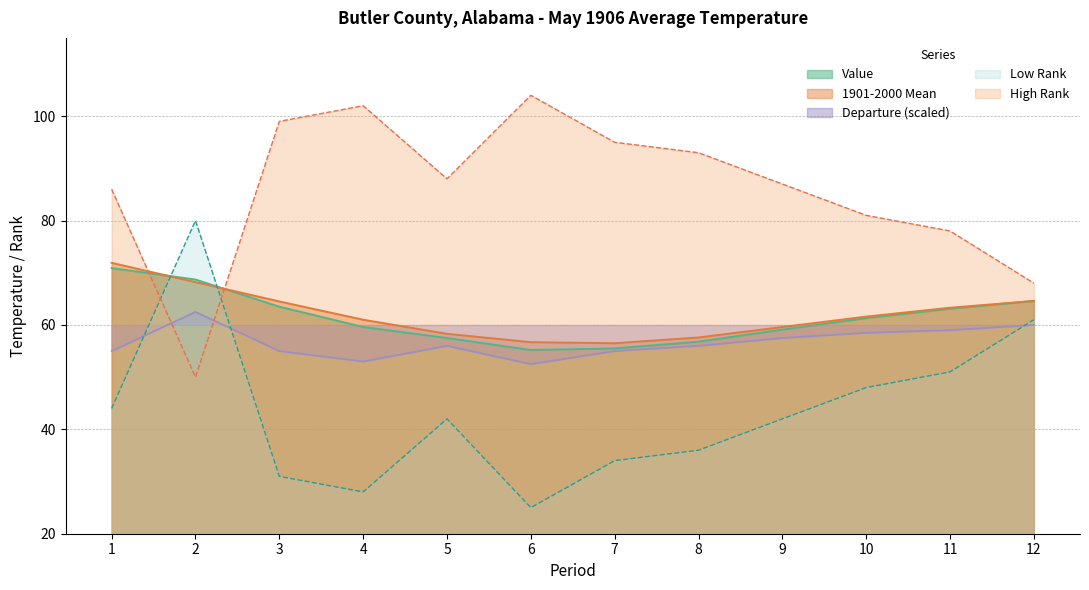

Reading left to right, transcribe all the data shown in this chart.

Value: 70.9	68.7	63.5	59.6	57.5	55.2	55.5	56.8	59.1	61.3	63.1	64.6
1901-2000 Mean: 71.9	68.2	64.5	61.0	58.3	56.7	56.5	57.6	59.6	61.6	63.3	64.6
Departure: 55.0	62.5	55.0	53.0	56.0	52.5	55.0	56.0	57.5	58.5	59.0	60.0
Low Rank: 44.0	80.0	31.0	28.0	42.0	25.0	34.0	36.0	42.0	48.0	51.0	61.0
High Rank: 86.0	50.0	99.0	102.0	88.0	104.0	95.0	93.0	87.0	81.0	78.0	68.0